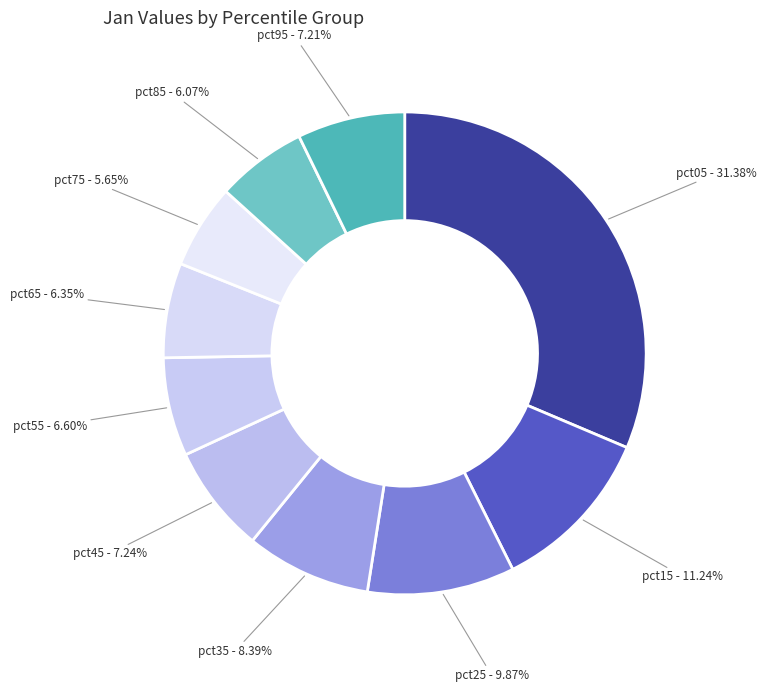

Does pct45 represent more than half of the total?

No